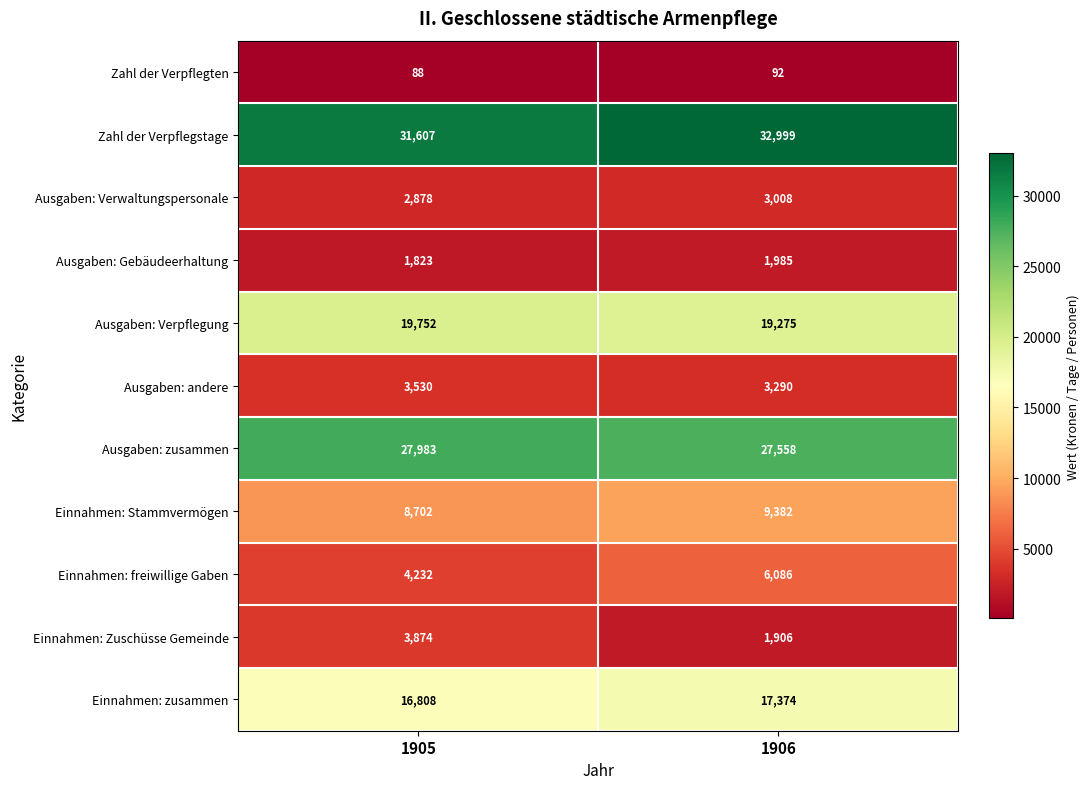

Rank the categories by Ausgaben: Verwaltungspersonale value from lowest to highest.

1905, 1906